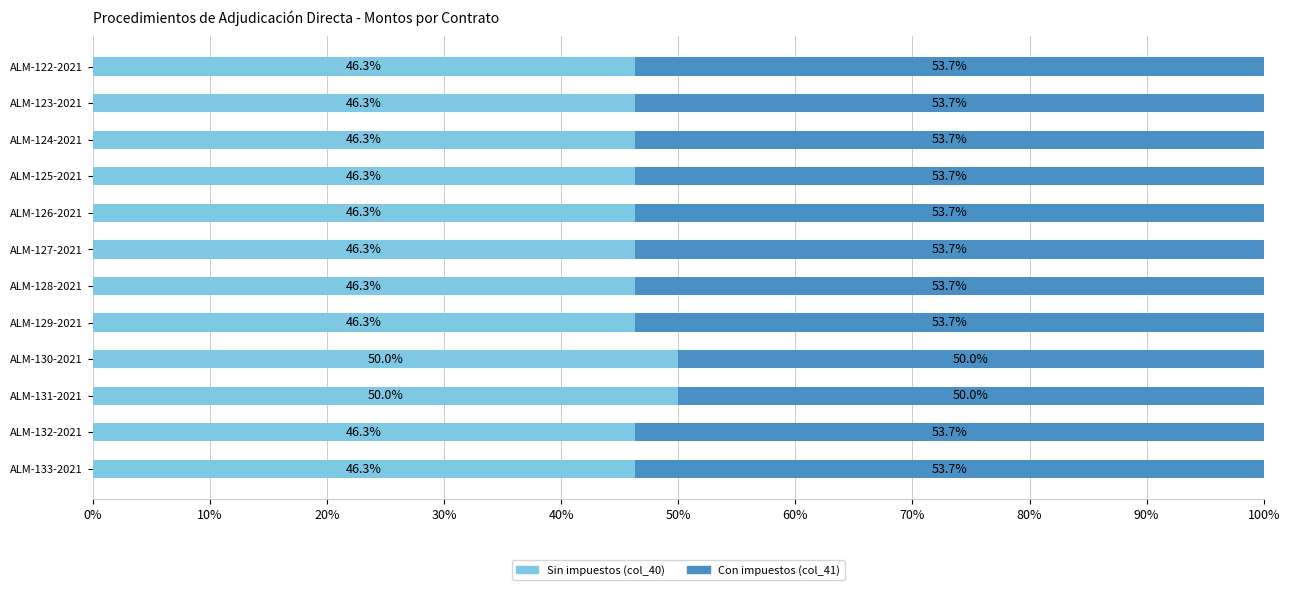

What is the total value across all series at ALM-128-2021?

100.0